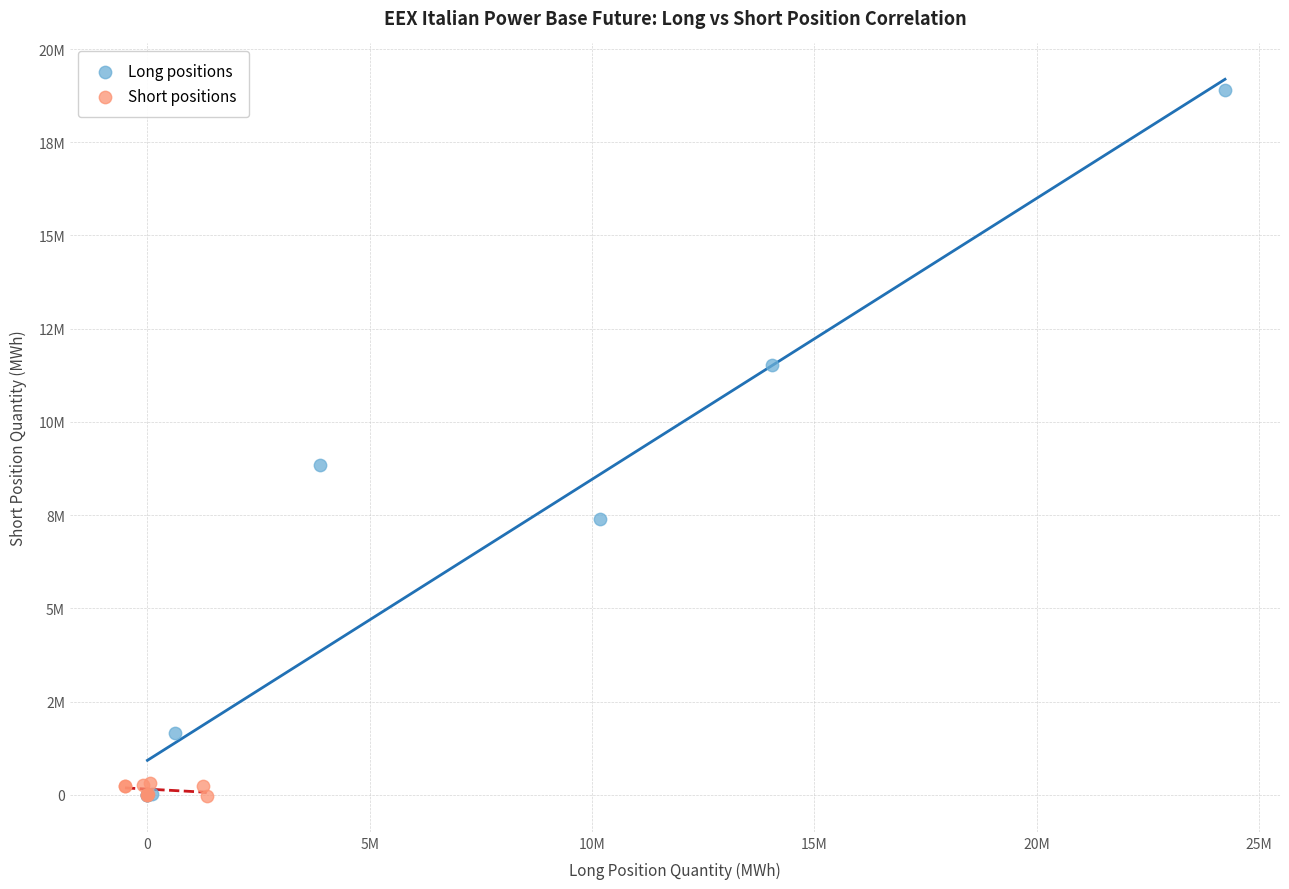

What are all the series names shown in the legend?

Long positions, Short positions